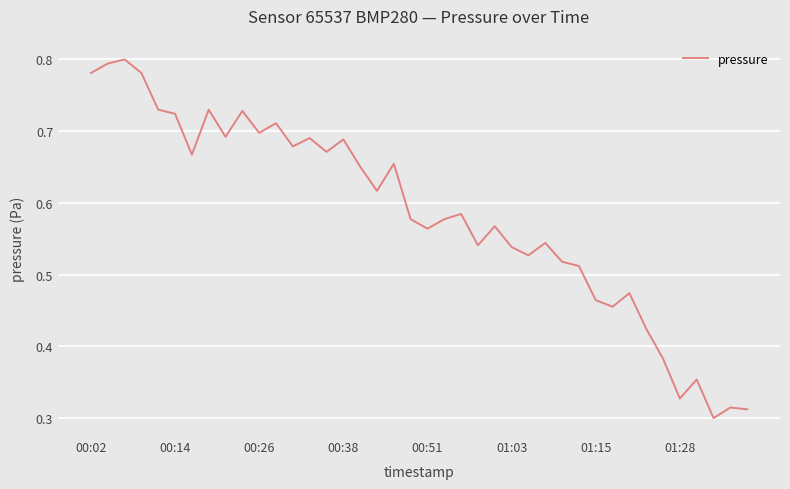

The chart shows a value of 1.2 at 00:26. True or false?

False